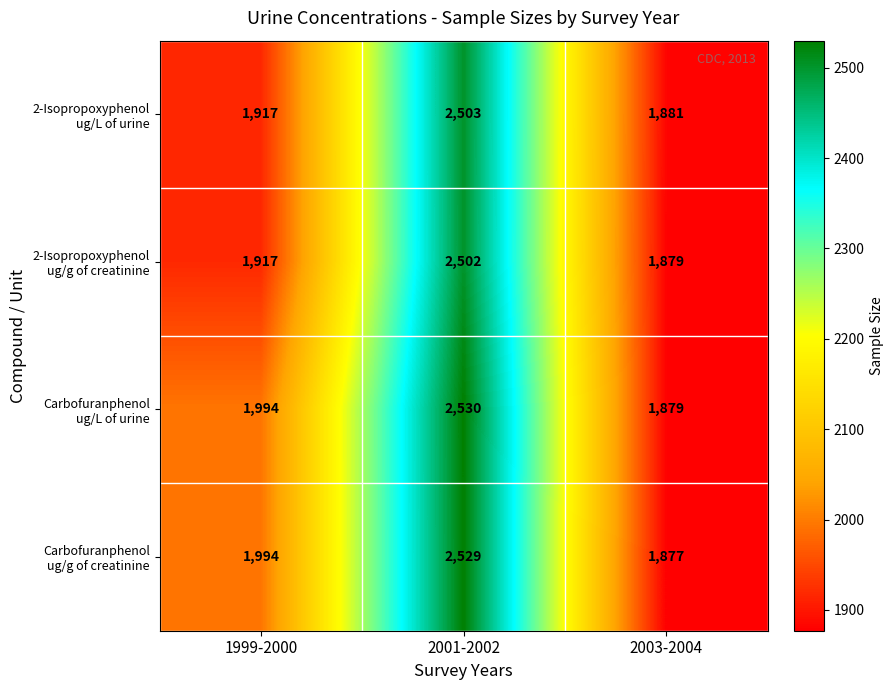

What is the spread (max minus min) of values at 2001-2002?

28